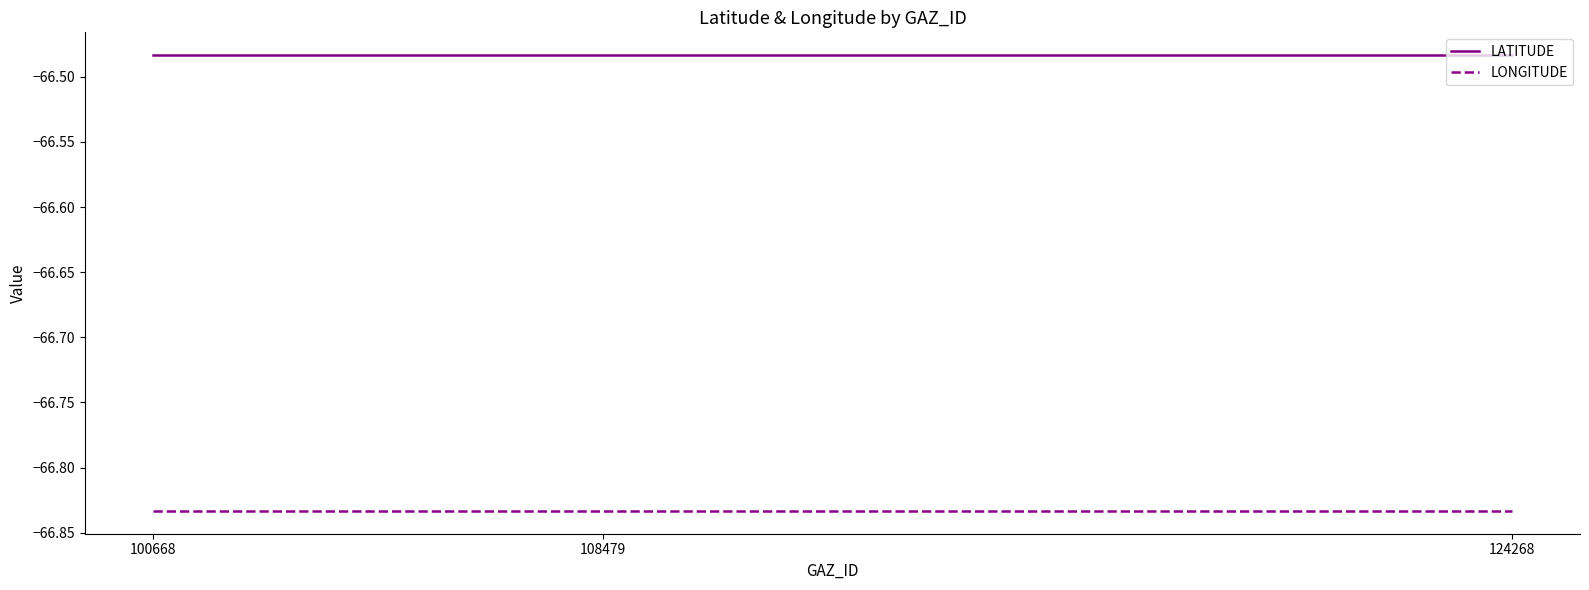

At 108479, list the series in order from largest to smallest.

LATITUDE, LONGITUDE